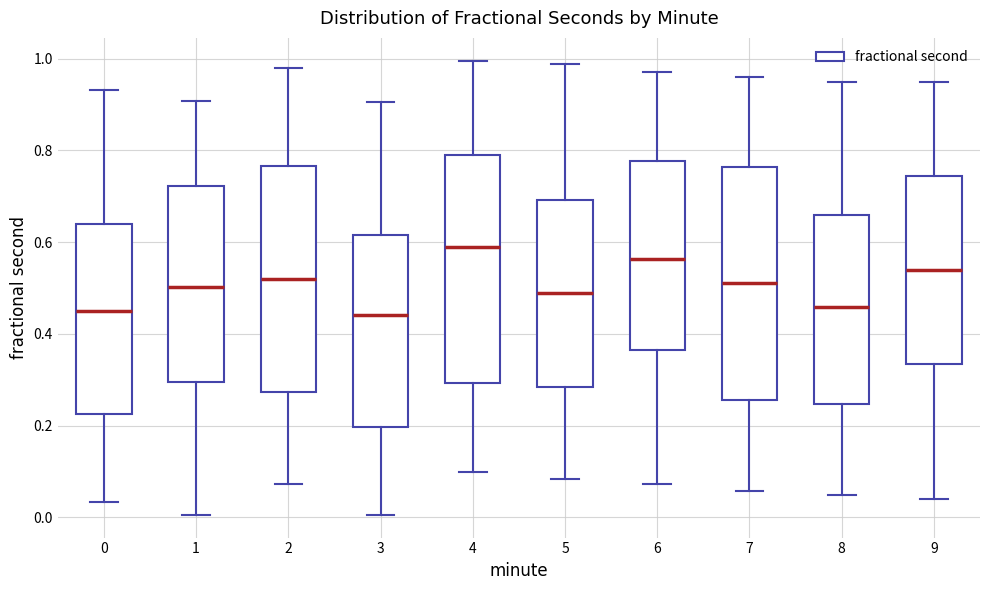

Where is the upper edge of the box at x = 1 on the y-axis? The values are not printed on the chart, so give them approximately, as read against the axis.

0.72